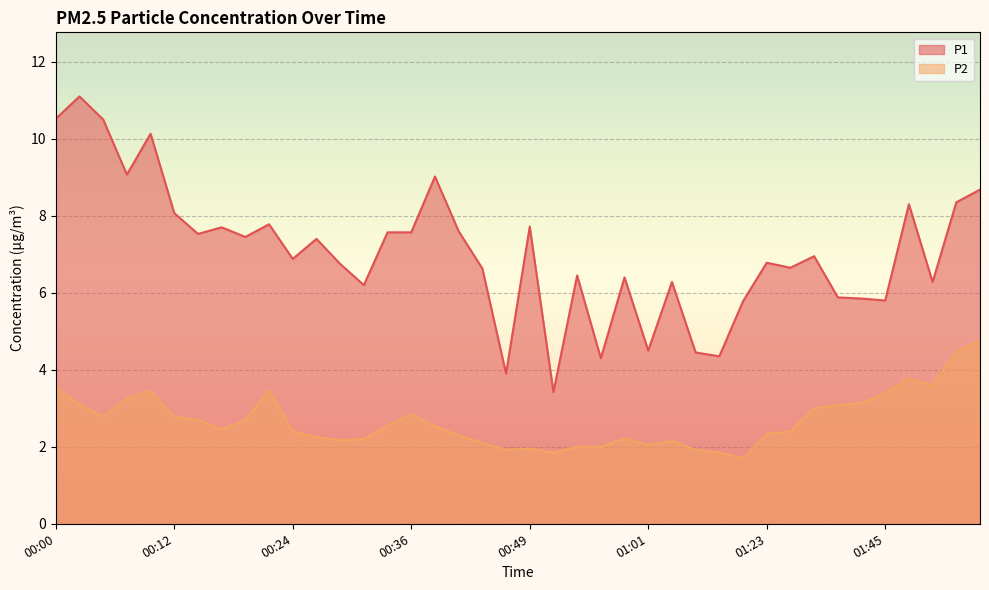

At 01:45, list the series in order from smallest to largest.

P2, P1